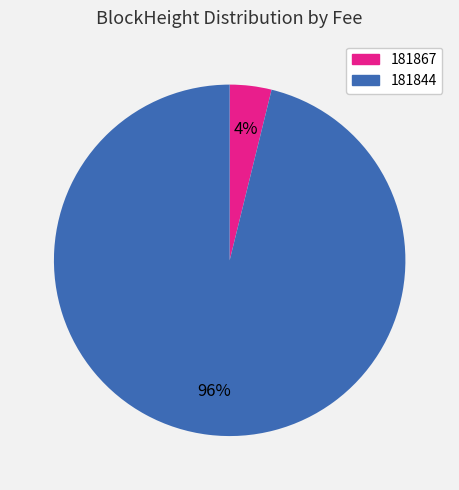

Between 181867 and 181844, which is larger?

181844